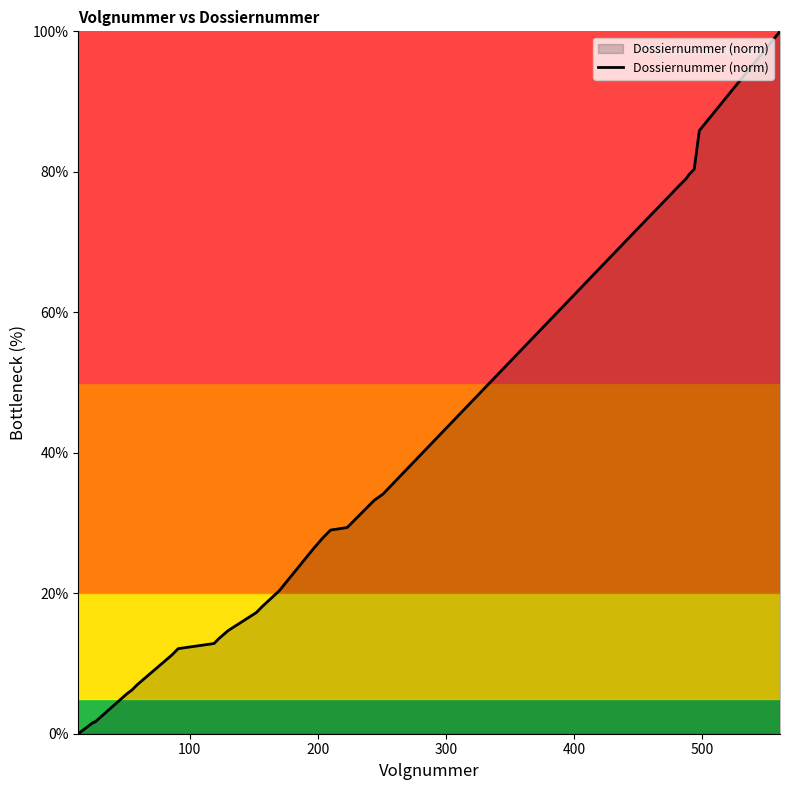

How many values exceed 27?

20